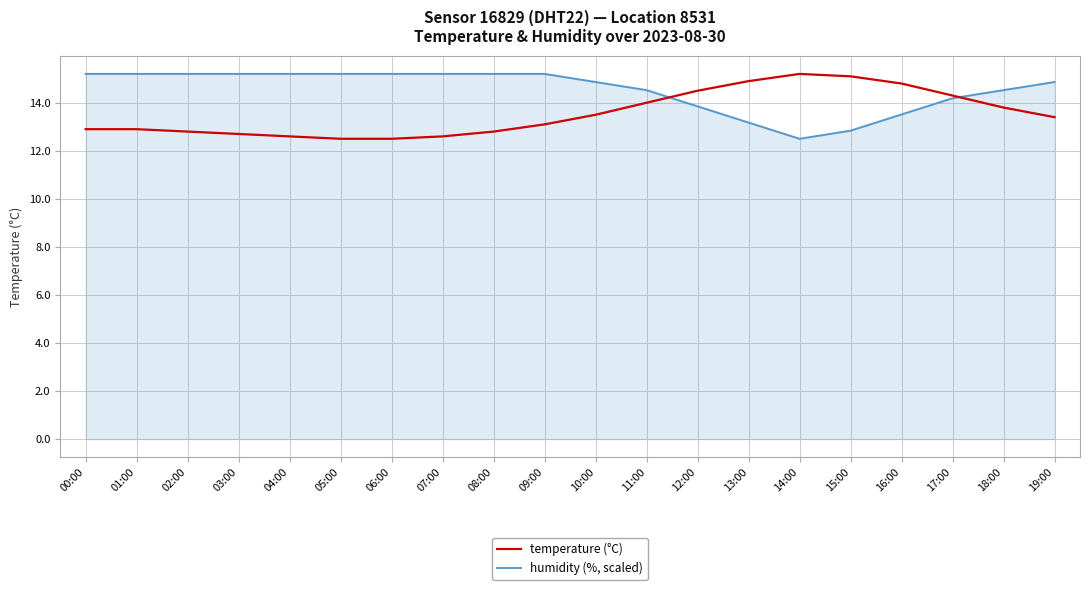

What is the difference between the highest and lowest values at 06:00?

2.7